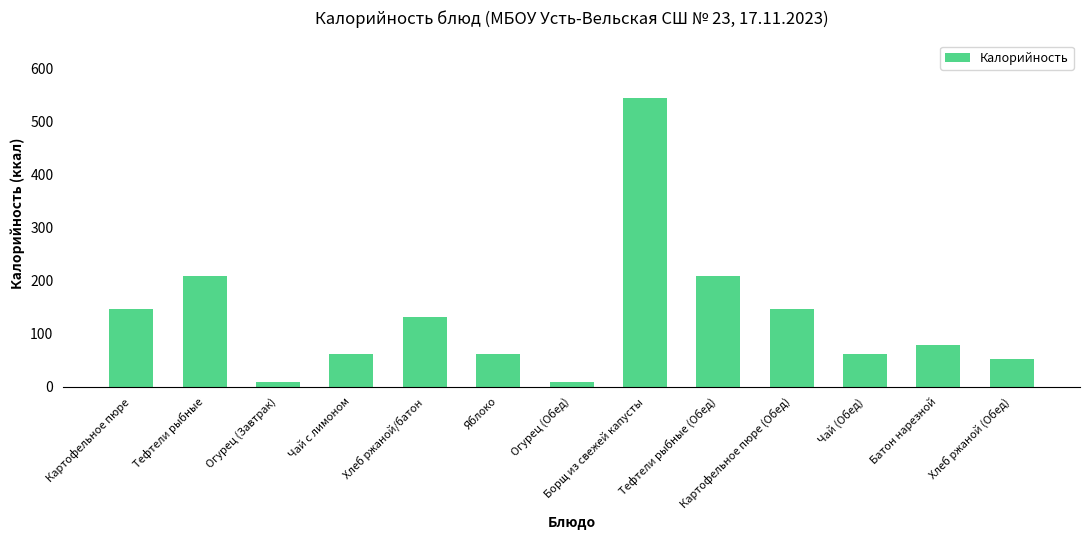

At which category does the chart reach its peak across all series?

Борщ из свежей капусты